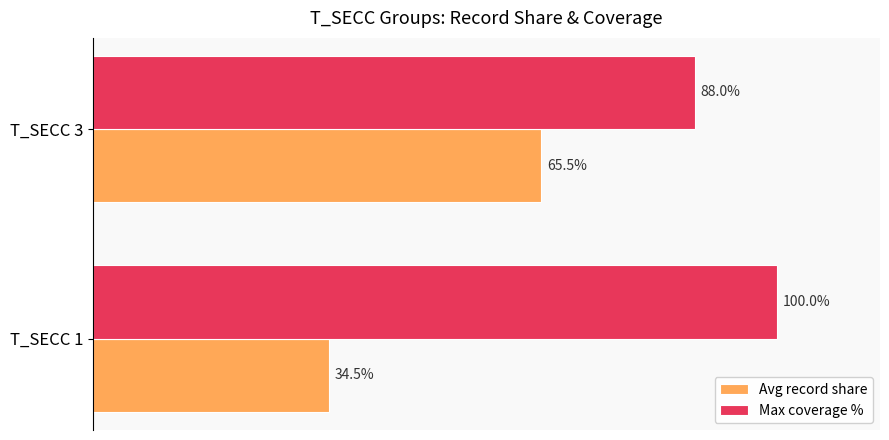

At which category does the chart reach its peak across all series?

T_SECC 1